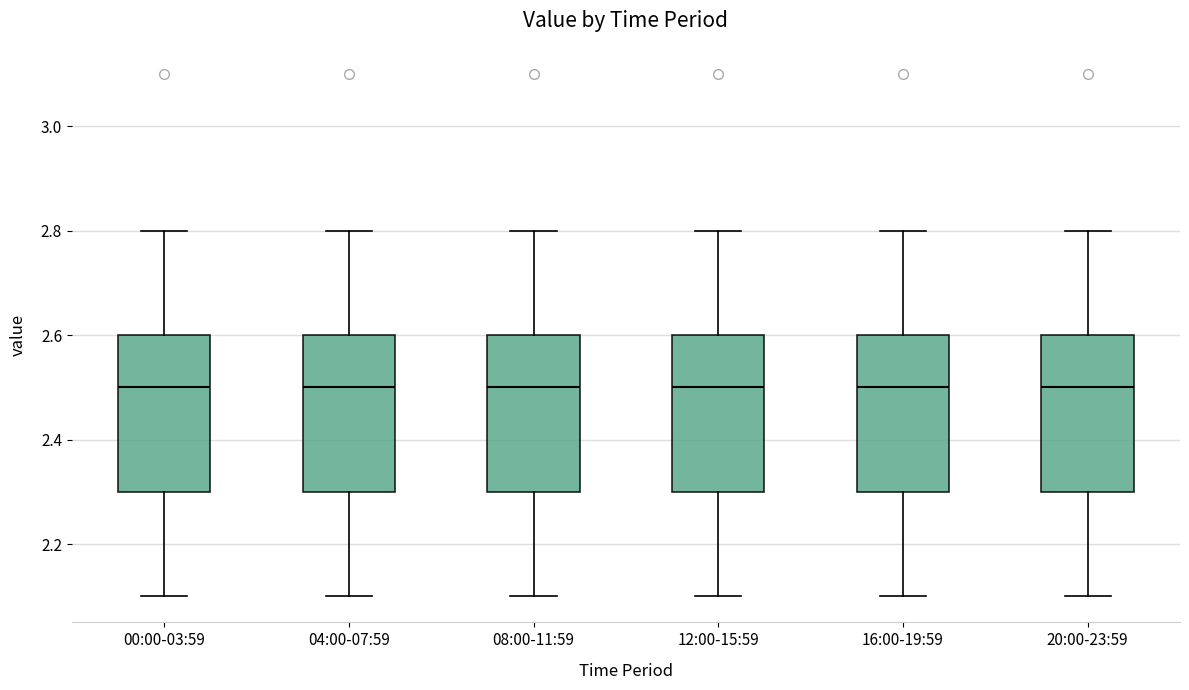

Reading left to right, read every box against the y-axis: the position of its median line, the range the box covers, and the ends of its whiskers. The values are not printed on the chart, so give them approximately, as read against the axis.

00:00-03:59: median 2.5, box 2.3 to 2.6, whiskers 2.1 to 2.8
04:00-07:59: median 2.5, box 2.3 to 2.6, whiskers 2.1 to 2.8
08:00-11:59: median 2.5, box 2.3 to 2.6, whiskers 2.1 to 2.8
12:00-15:59: median 2.5, box 2.3 to 2.6, whiskers 2.1 to 2.8
16:00-19:59: median 2.5, box 2.3 to 2.6, whiskers 2.1 to 2.8
20:00-23:59: median 2.5, box 2.3 to 2.6, whiskers 2.1 to 2.8